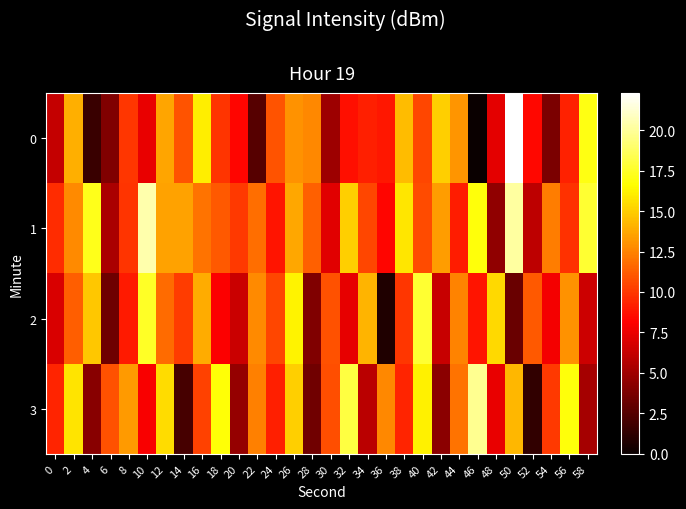

Reading left to right, transcribe all the data shown in this chart.

0: 0=6.2	2=14.0	4=1.6	6=4.0	8=10.0	10=7.5	12=13.6	14=10.9	16=16.0	18=9.9	20=8.3	22=2.6	24=11.0	26=13.0	28=12.6	30=4.9	32=8.6	34=9.2	36=8.9	38=14.4	40=10.5	42=15.0	44=13.1	46=0.0	48=7.3	50=22.3	52=8.4	54=3.8	56=9.3	58=17.0
1: 0=9.6	2=12.7	4=17.2	6=5.4	8=9.9	10=20.4	12=13.5	14=13.6	16=12.0	18=11.1	20=10.1	22=11.8	24=8.9	26=13.7	28=11.4	30=7.2	32=15.0	34=10.5	36=8.3	38=15.8	40=10.7	42=13.4	44=9.1	46=16.9	48=4.5	50=20.2	52=6.0	54=12.3	56=9.8	58=17.7
2: 0=6.9	2=11.3	4=14.8	6=3.4	8=9.0	10=17.5	12=11.7	14=10.2	16=13.9	18=8.1	20=6.4	22=12.8	24=10.5	26=16.3	28=4.0	30=10.9	32=7.4	34=14.2	36=0.8	38=10.0	40=17.7	42=6.3	44=12.5	46=8.9	48=15.4	50=3.2	52=11.1	54=7.8	56=13.0	58=6.5
3: 0=9.4	2=15.7	4=4.2	6=10.9	8=13.3	10=8.0	12=15.5	14=2.1	16=10.3	18=16.8	20=4.7	22=12.4	24=9.2	26=15.0	28=3.5	30=10.8	32=18.1	34=5.9	36=12.7	38=9.4	40=16.2	42=4.3	44=12.0	46=19.8	48=7.5	50=14.3	52=1.4	54=10.1	56=16.9	58=5.2